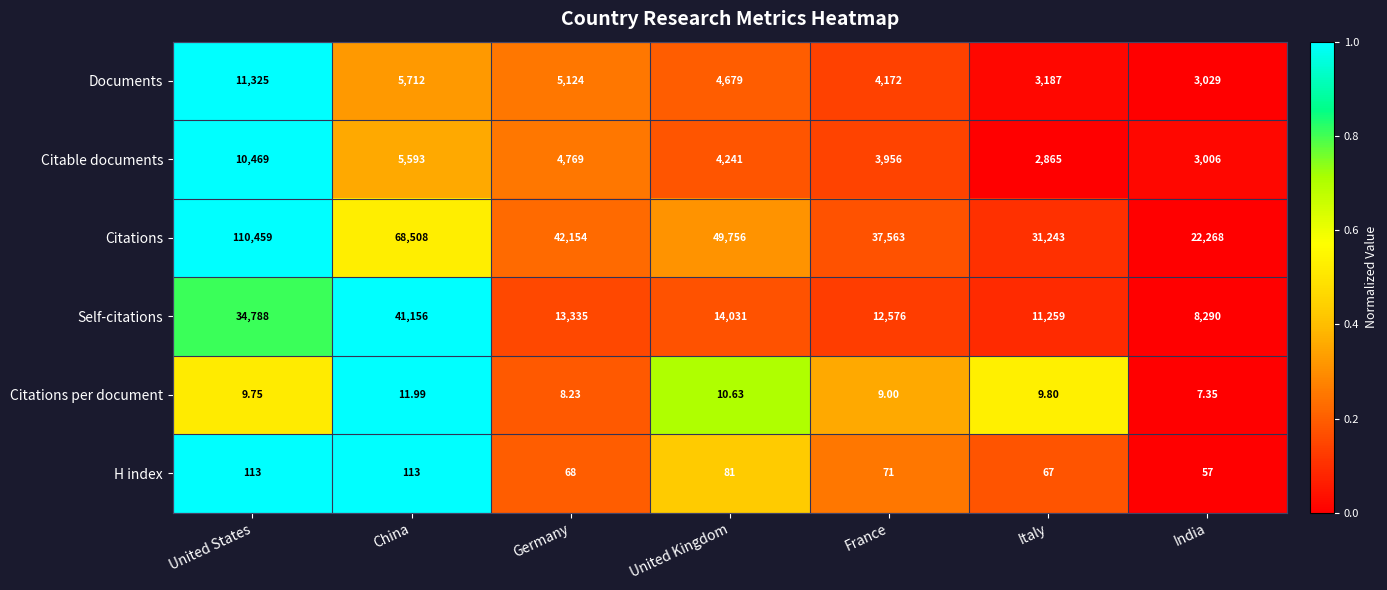

Which series has the widest spread of values?

Citations